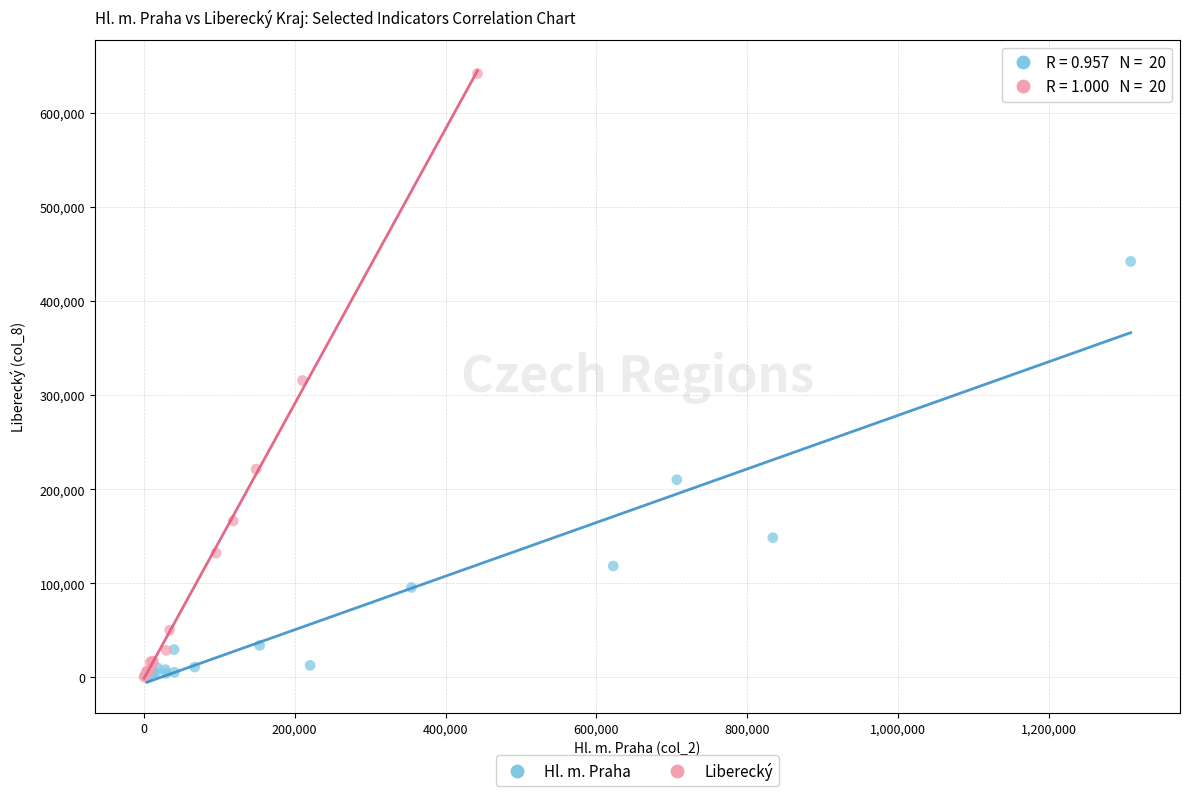

Which series has the largest Y range (max minus min)?

Liberecký